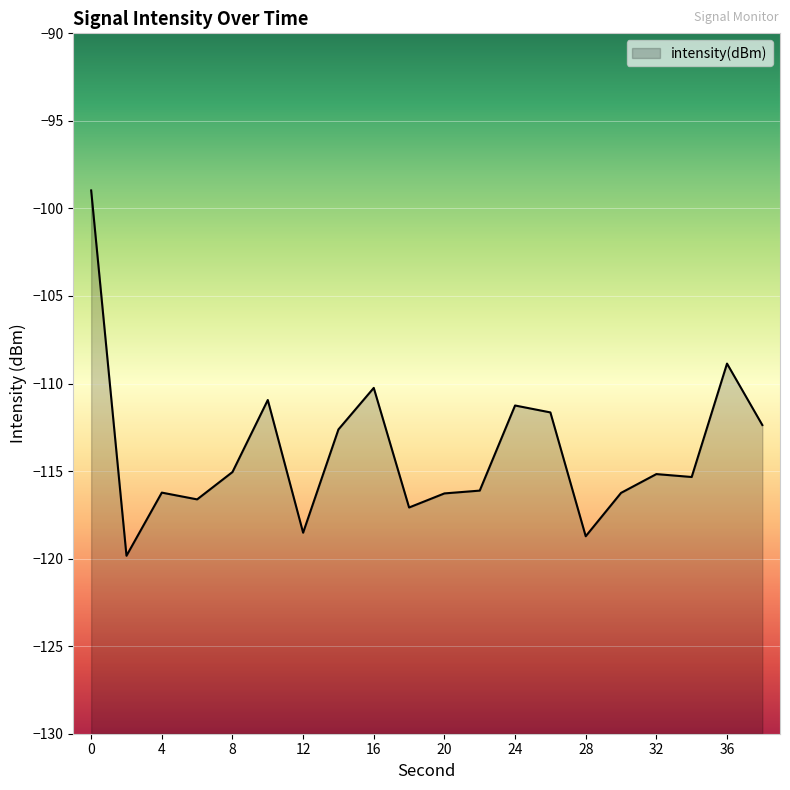

List the labels in order of value, largest first.

0, 36, 16, 10, 24, 26, 38, 14, 8, 32, 34, 22, 4, 30, 20, 6, 18, 12, 28, 2